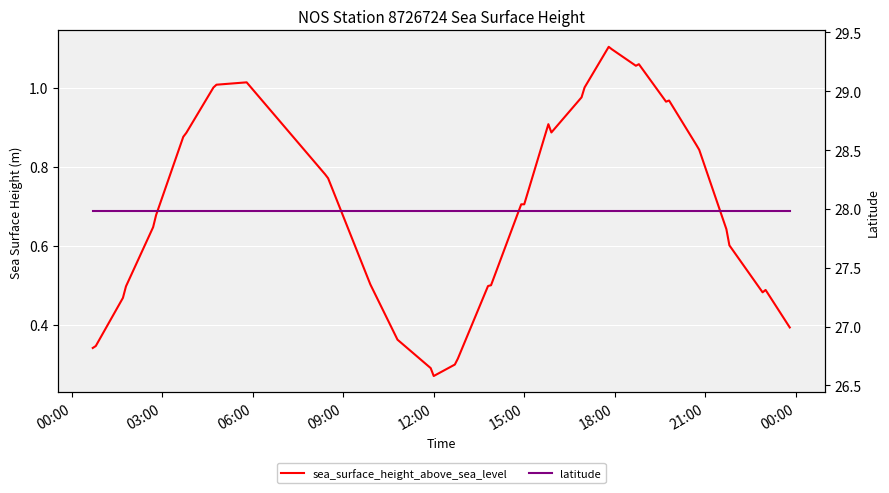

At how many categories does at least one series exceed 4?

40